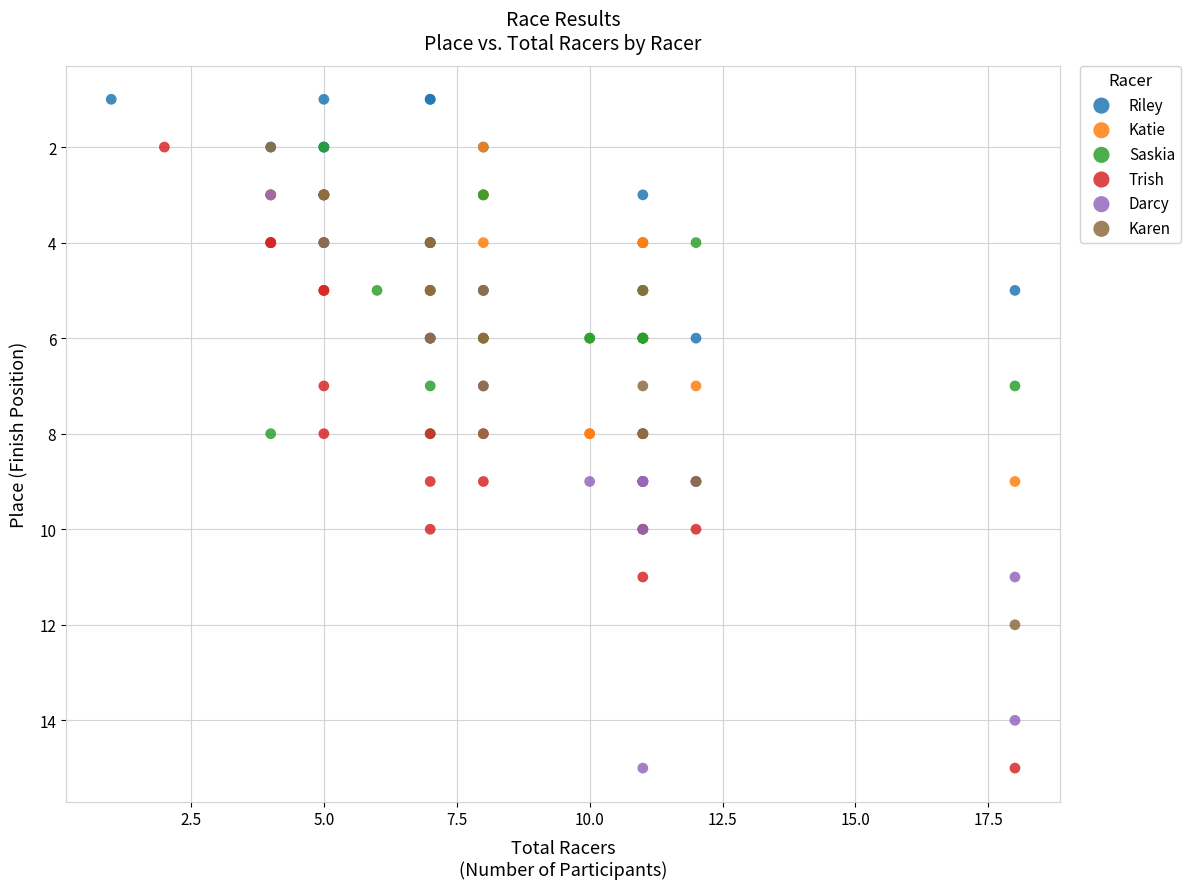

Which series contains the lowest Y value?

Riley